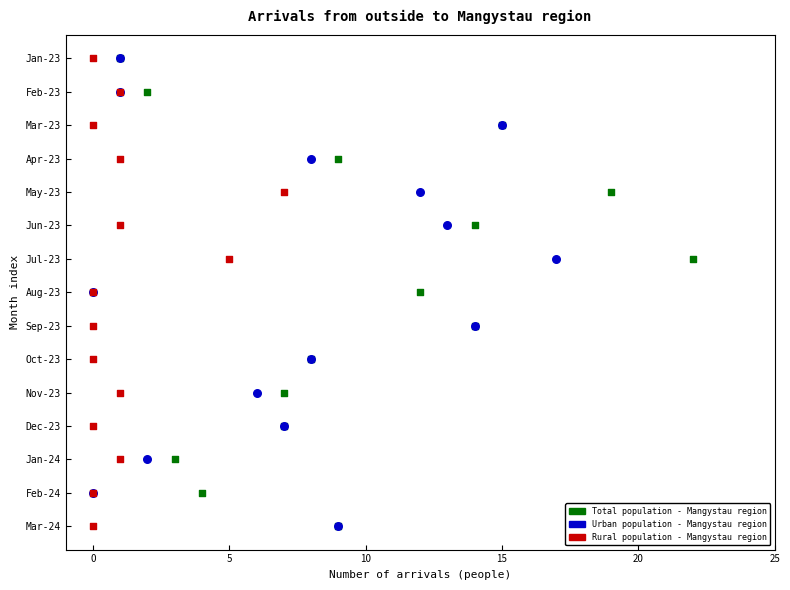

What are all the series names shown in the legend?

Total population - Mangystau region, Urban population - Mangystau region, Rural population - Mangystau region